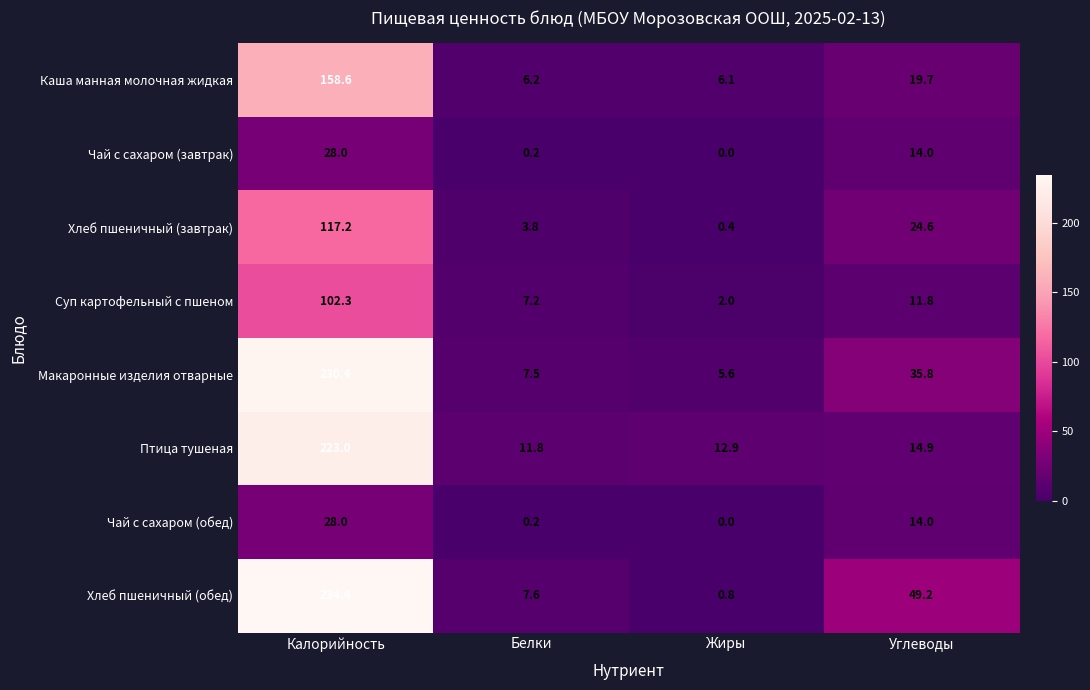

Between Калорийность and Белки, which series saw the biggest shift?

Хлеб пшеничный (обед)